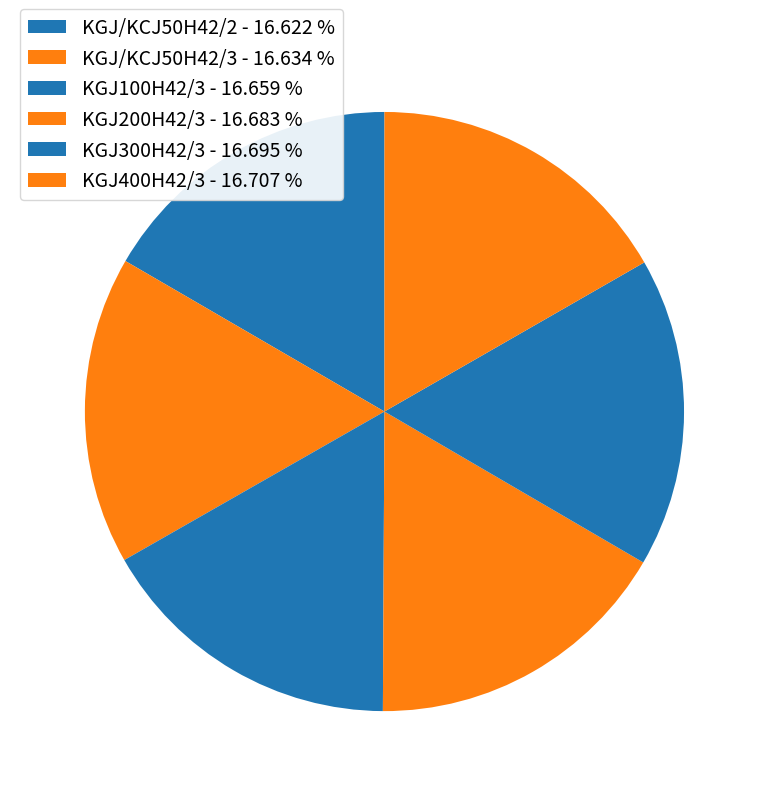

What percentage is the KGJ300H42/3 slice, to the nearest percent?

17%